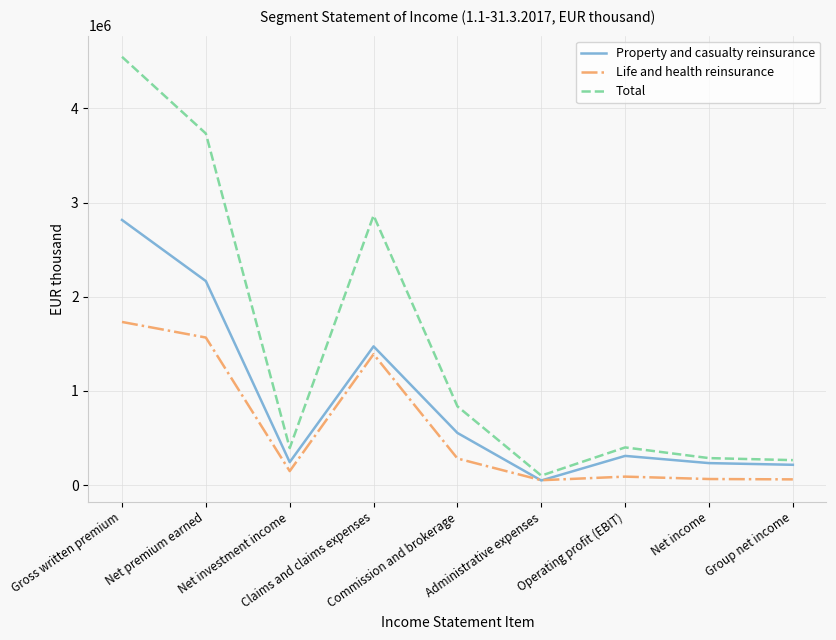

In Property and casualty reinsurance, how many points are lower than both neighbors (excluding endpoints)?

2